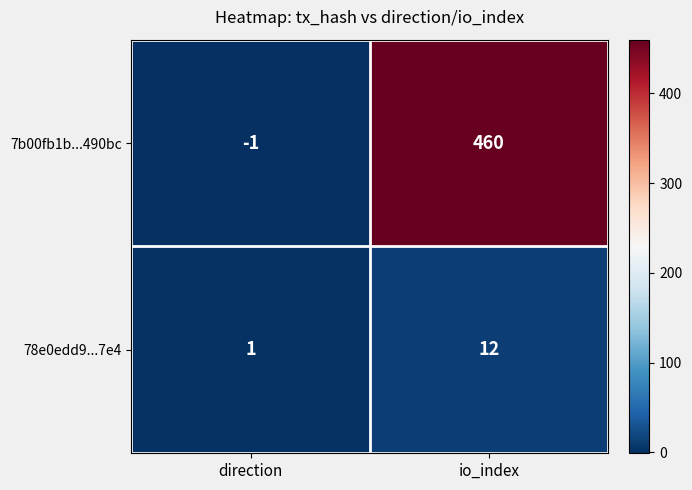

The 78e0edd9...7e4 series shows 1 at direction. True or false?

True